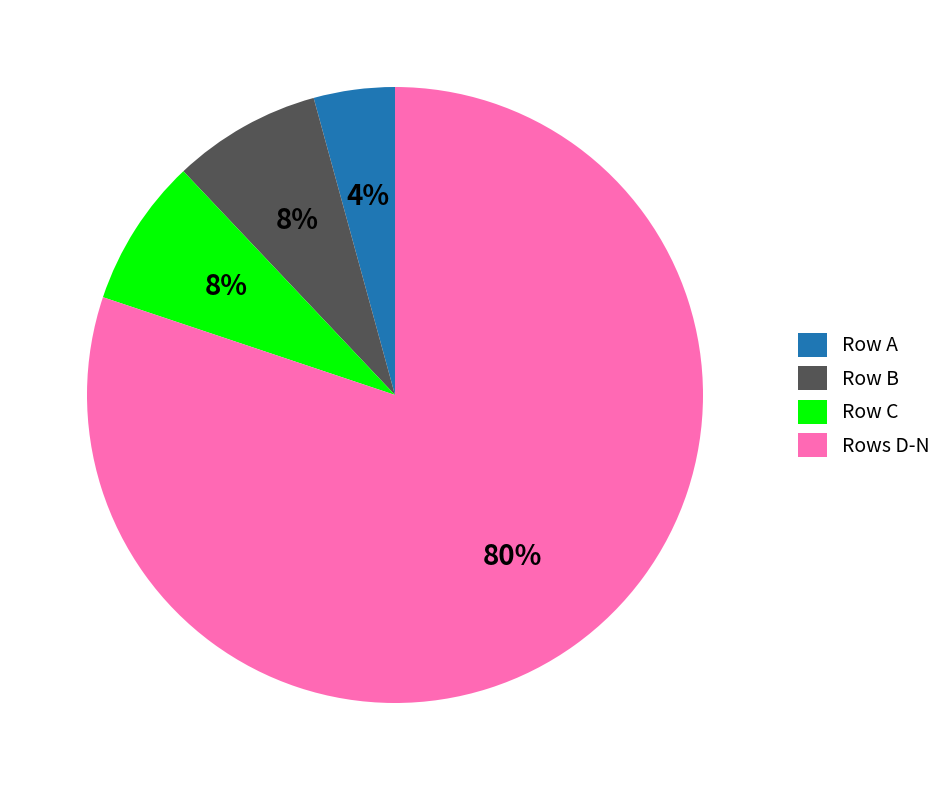

Which category has the smallest portion of the pie?

Row A